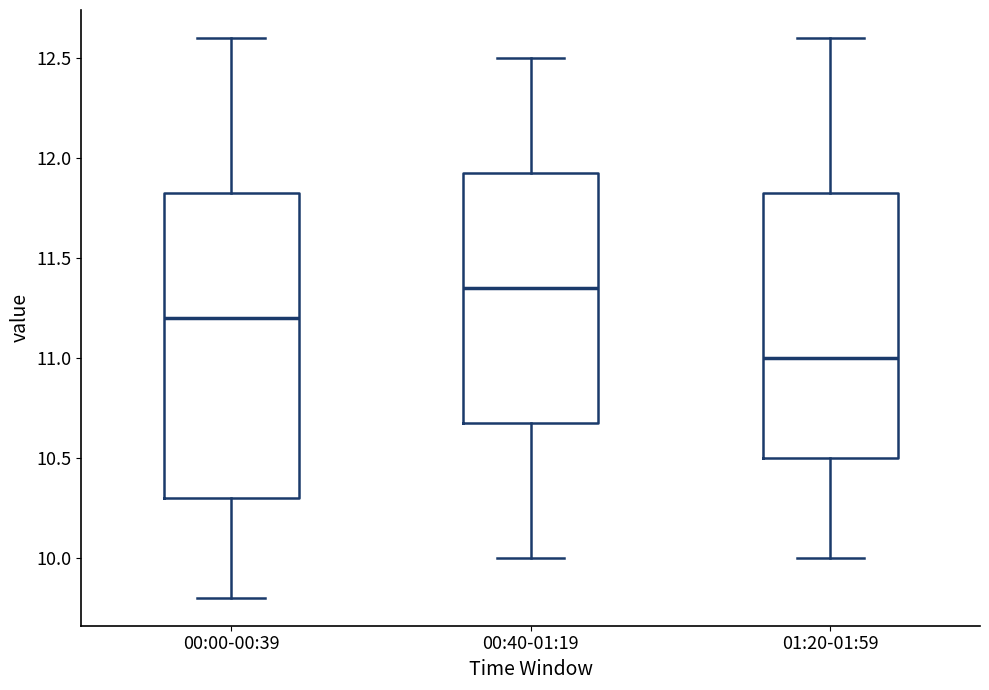

Reading left to right, read every box against the y-axis: the position of its median line, the range the box covers, and the ends of its whiskers. The values are not printed on the chart, so give them approximately, as read against the axis.

00:00-00:39: median 11.20, box 10.30 to 11.85, whiskers 9.80 to 12.60
00:40-01:19: median 11.35, box 10.70 to 11.95, whiskers 10.00 to 12.50
01:20-01:59: median 11.00, box 10.50 to 11.85, whiskers 10.00 to 12.60